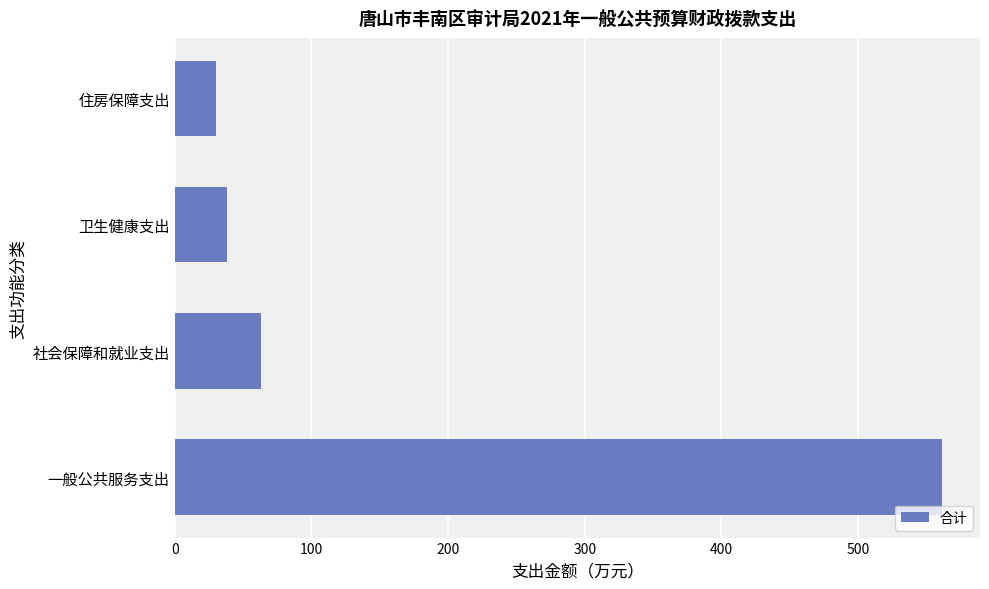

Rank the categories by value from lowest to highest.

住房保障支出, 卫生健康支出, 社会保障和就业支出, 一般公共服务支出